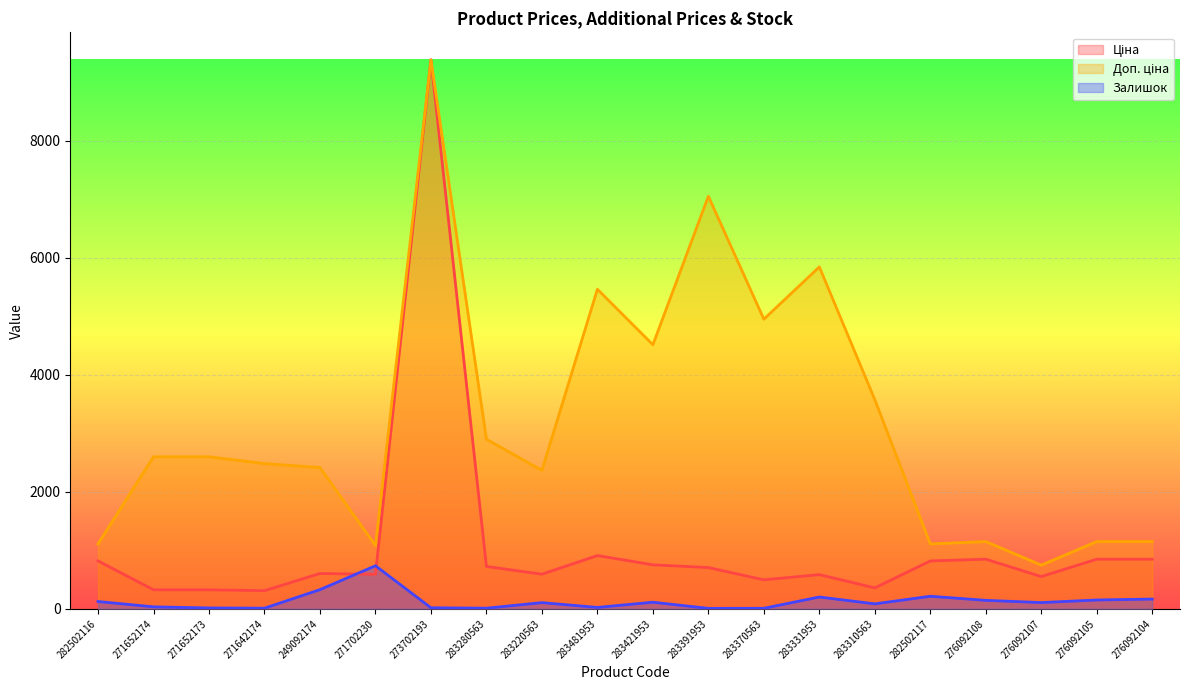

How many interior local peaks does the Залишок series have?

5